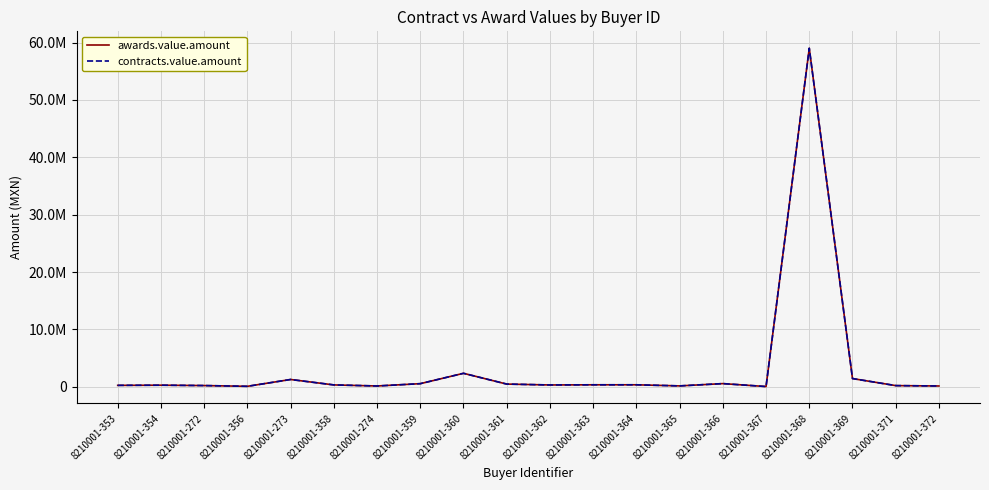

Does the chart display data point markers on the line(s)?

No